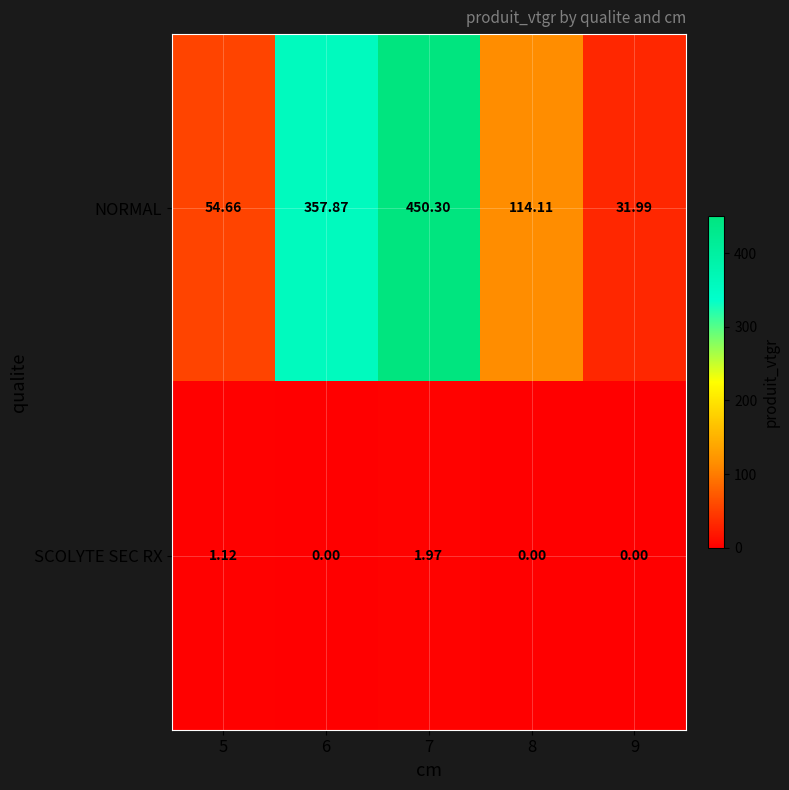

Rank the series at 5 from lowest to highest value.

SCOLYTE SEC RX, NORMAL